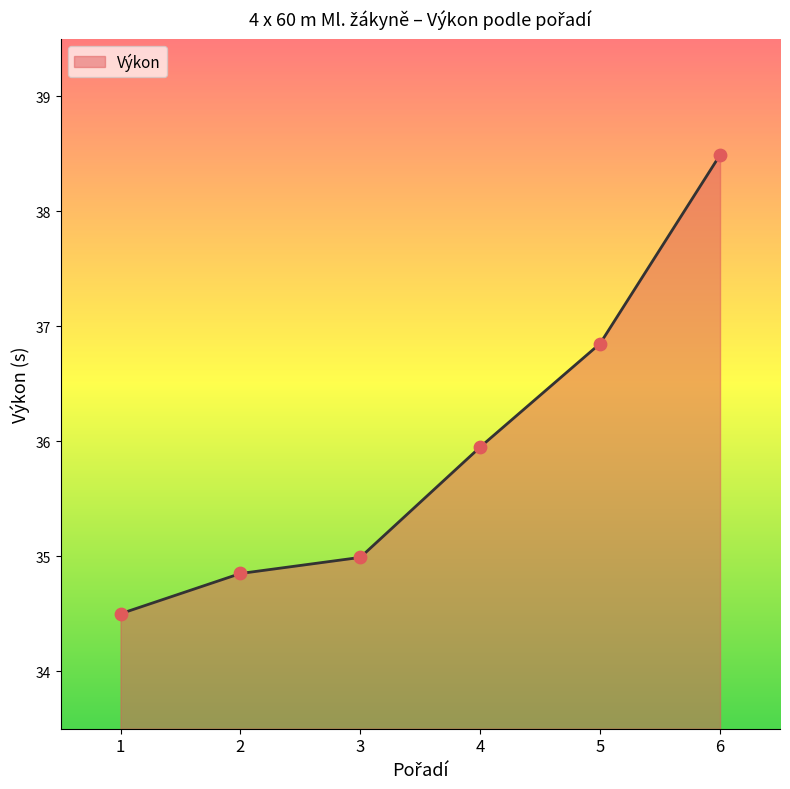

Which has a higher value, 4 or 3?

4